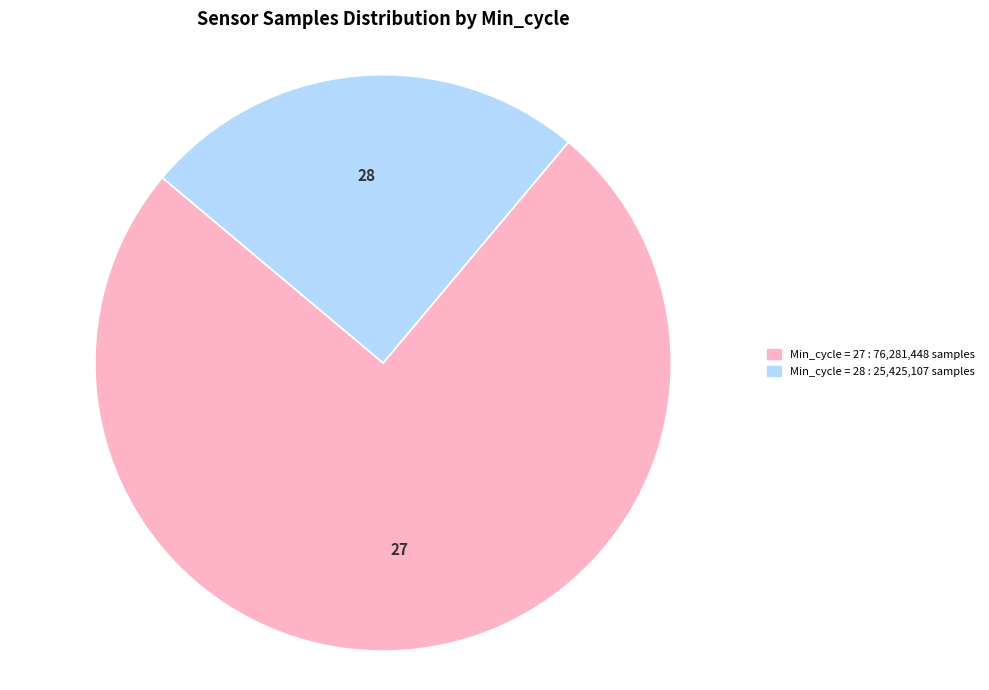

Does any single category account for the majority?

Yes